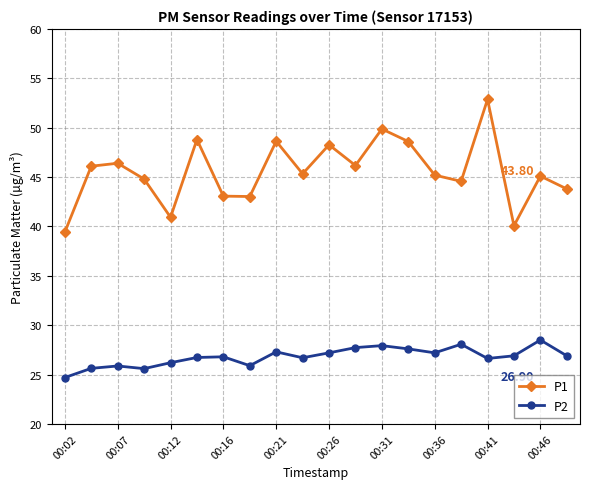

How many data points does each series have?

20